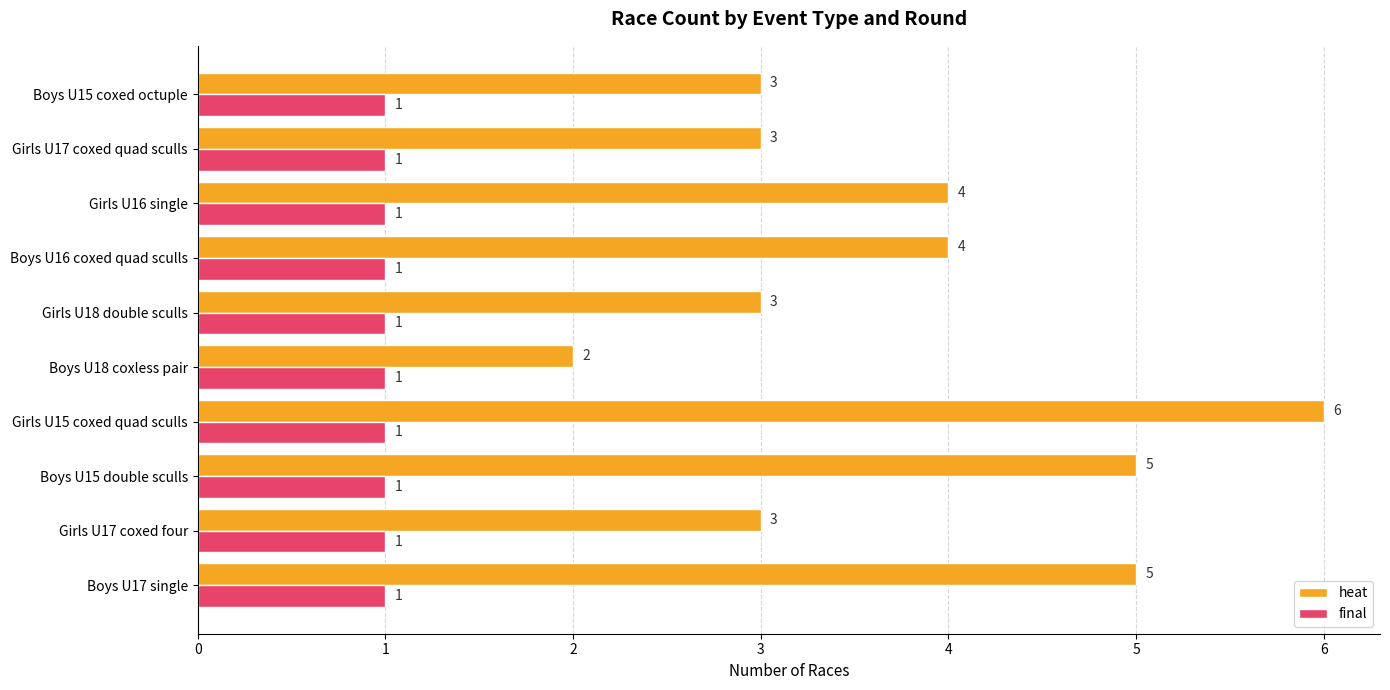

What is the difference between the maximum and minimum values in the heat series?

4